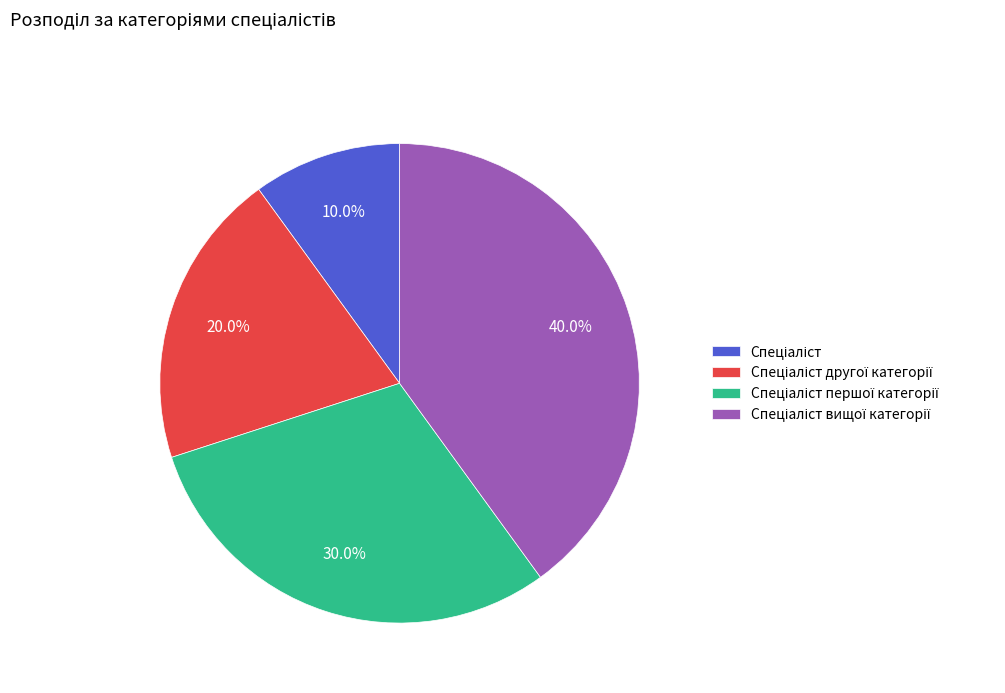

To the nearest percent, what is the difference between the largest and smallest slice percentages?

30%